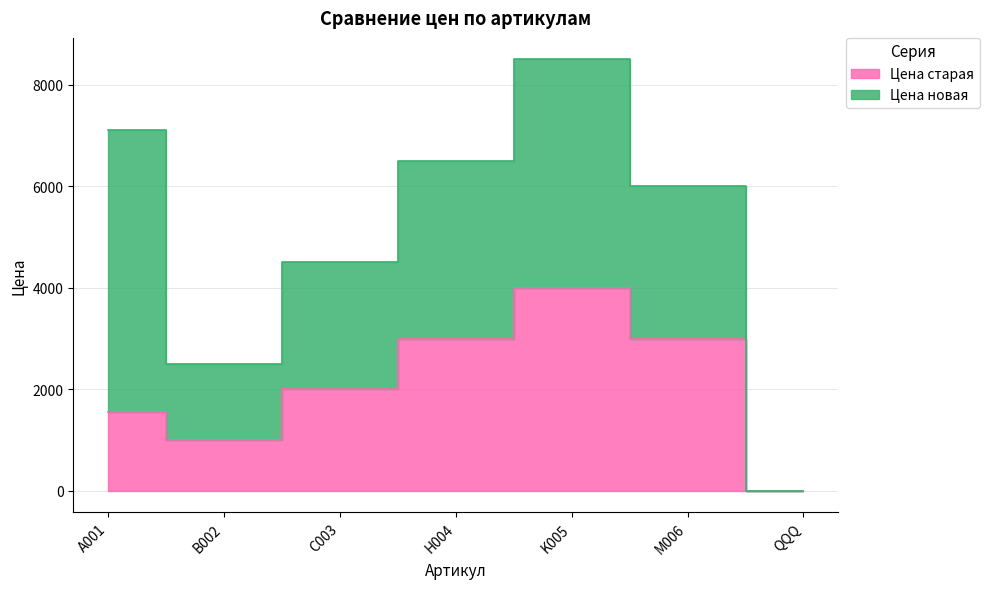

Where is the first local maximum?

K005